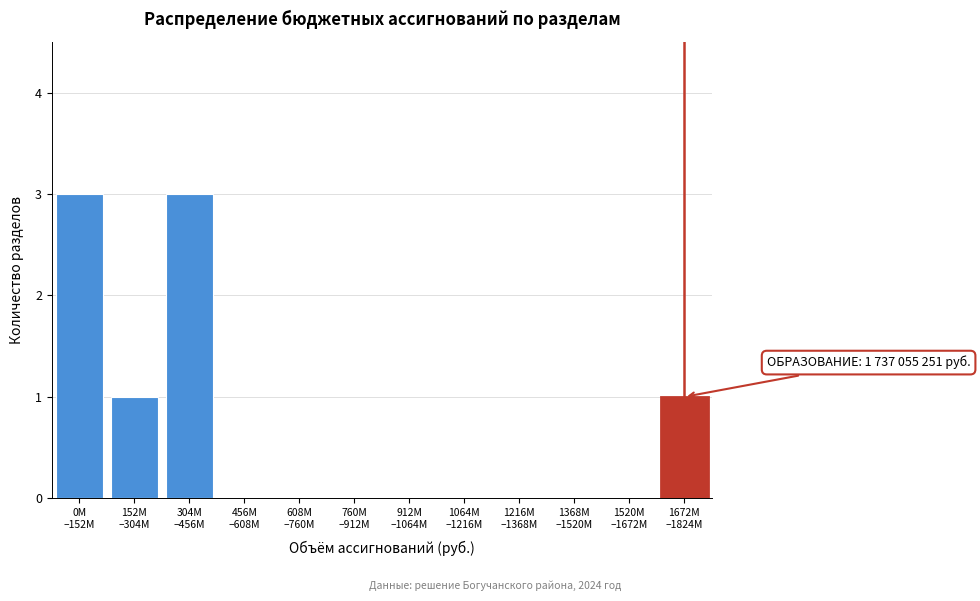

What is the greatest value displayed?

3